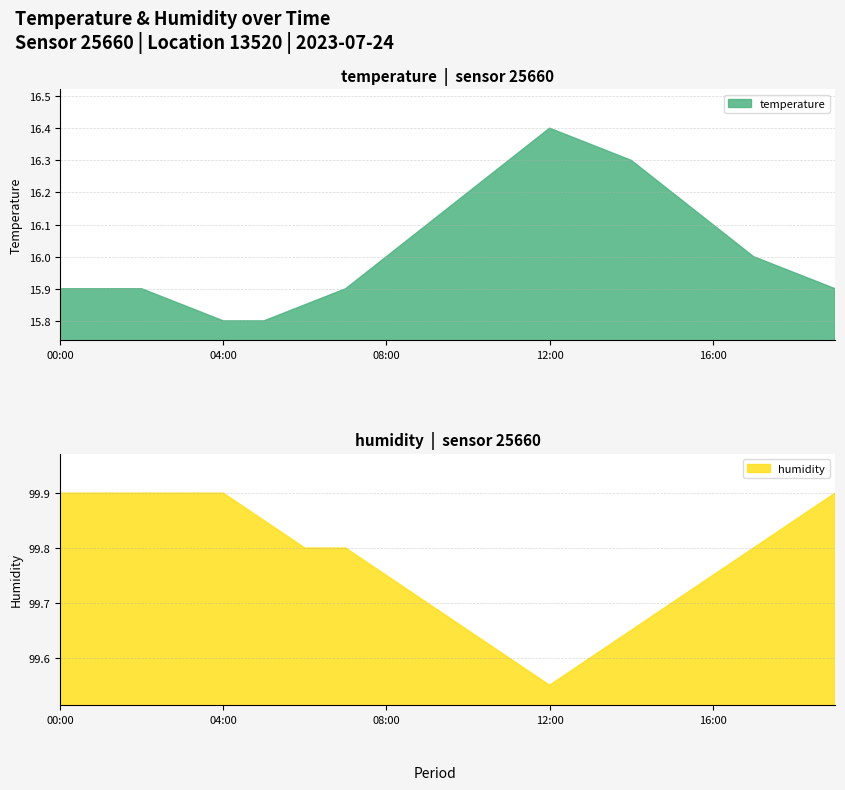

True or false: temperature has more than 0 interior local peaks.

True